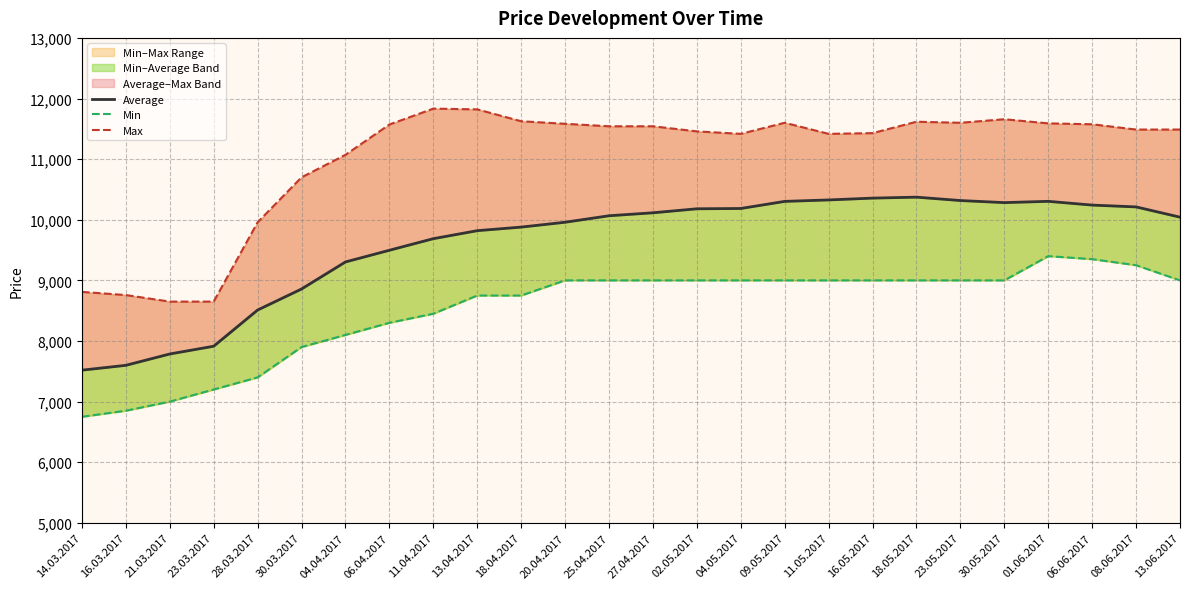

Does the chart display data point markers on the line(s)?

No